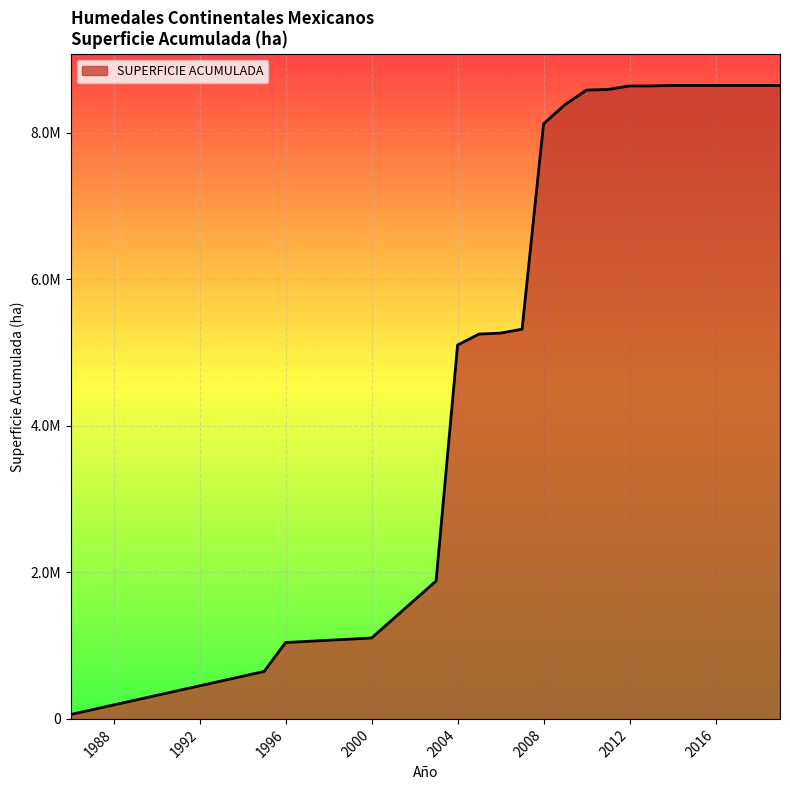

Is this an area chart (filled region under the line)?

Yes